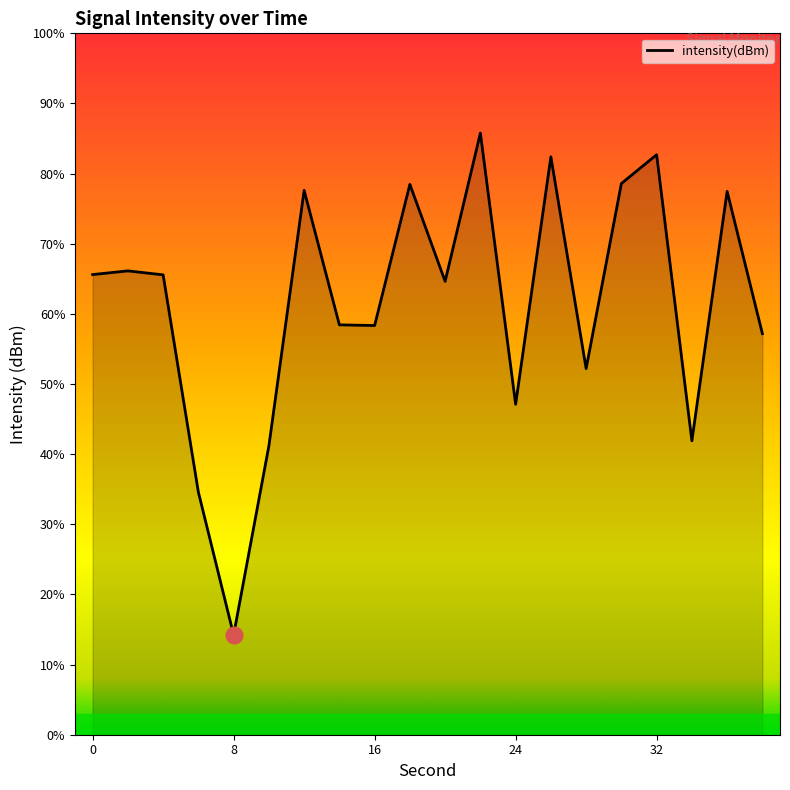

Which category has the highest value across all series?

22